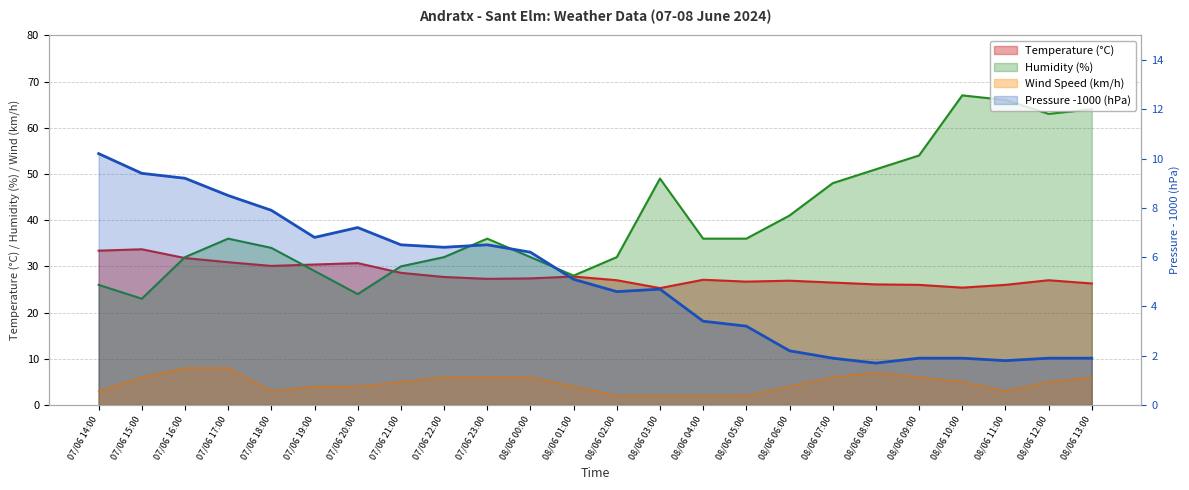

Is it true that Wind Speed (km/h) equals 4.0 at 08/06 06:00?

True